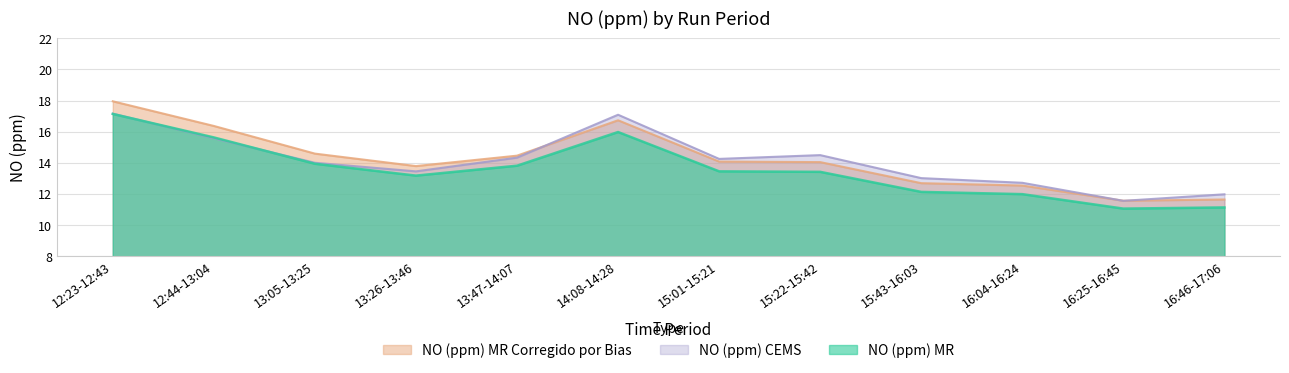

What are all the series names shown in the legend?

NO (ppm) MR Corregido por Bias, NO (ppm) CEMS, NO (ppm) MR